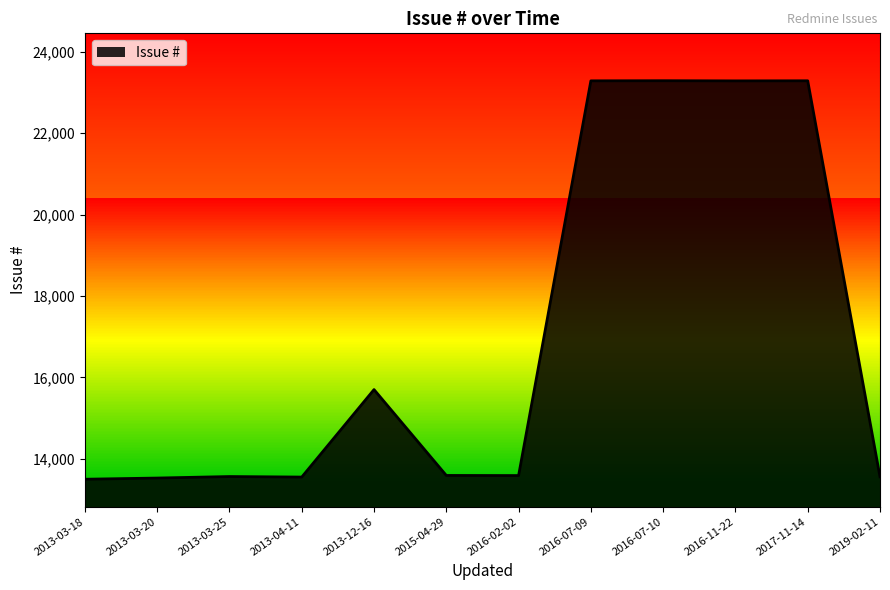

Approximately how many times larger is the value at 2016-07-10 compared to 2016-11-22?

1.0